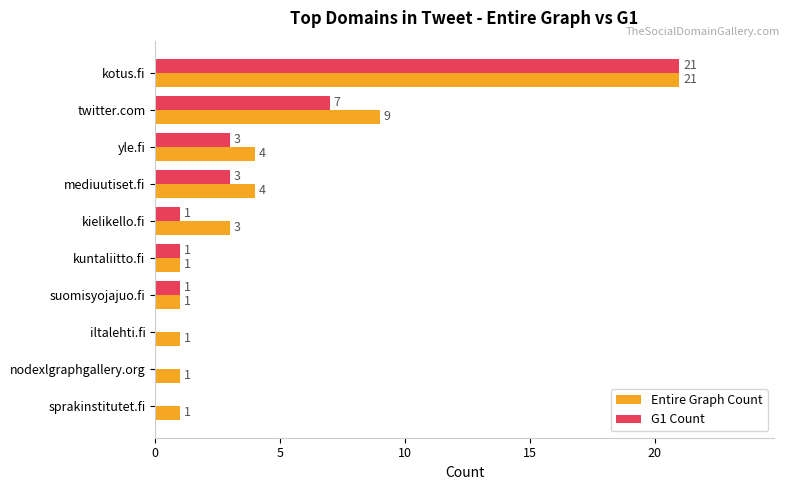

How many data points does each series have?

10